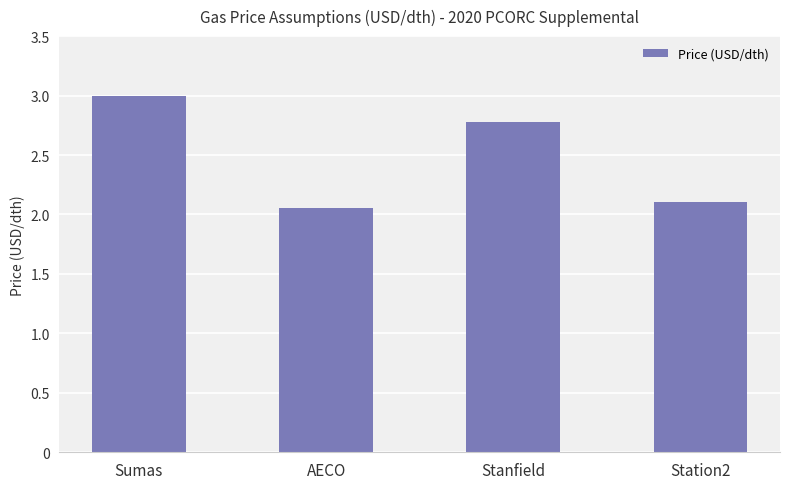

The value at Station2 is 2.1. True or false?

True